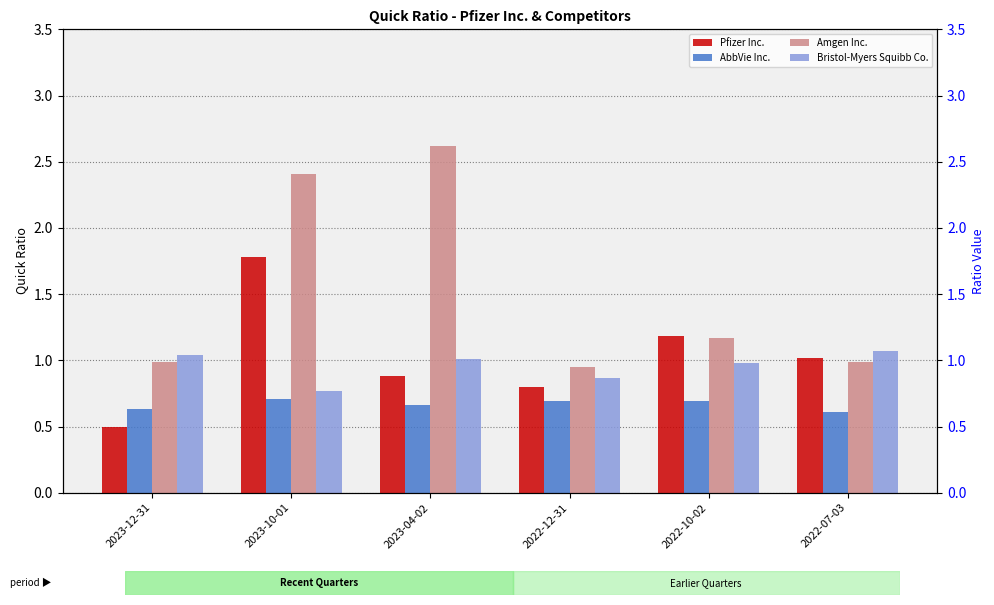

What is the label of the 6th bar from the left?

2022-07-03